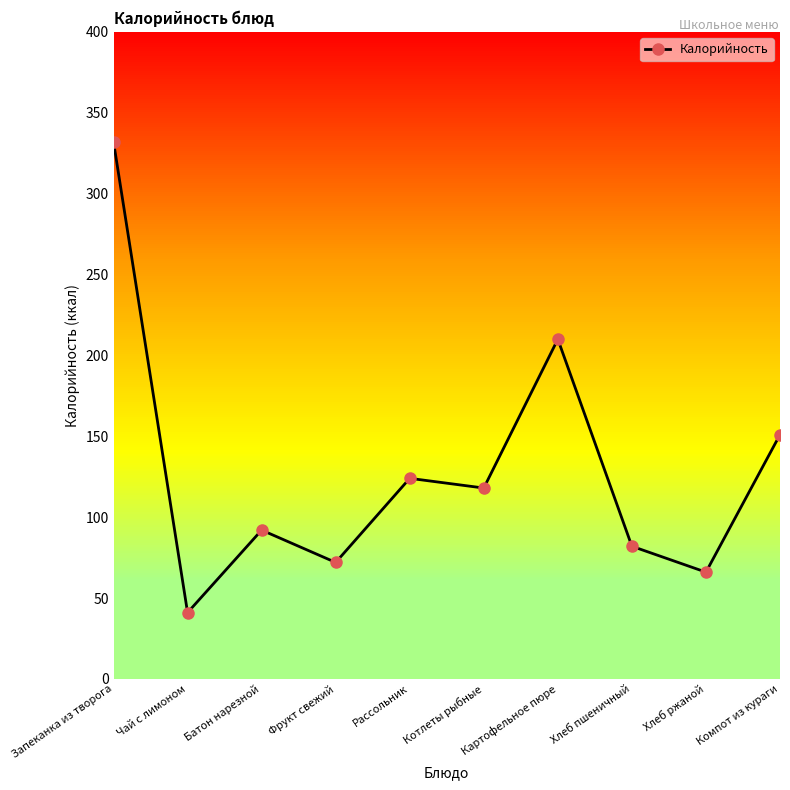

Reading left to right, transcribe all the data shown in this chart.

Запеканка из творога=332	Чай с лимоном=41	Батон нарезной=92	Фрукт свежий=72	Рассольник=124	Котлеты рыбные=118	Картофельное пюре=210	Хлеб пшеничный=82	Хлеб ржаной=66	Компот из кураги=151